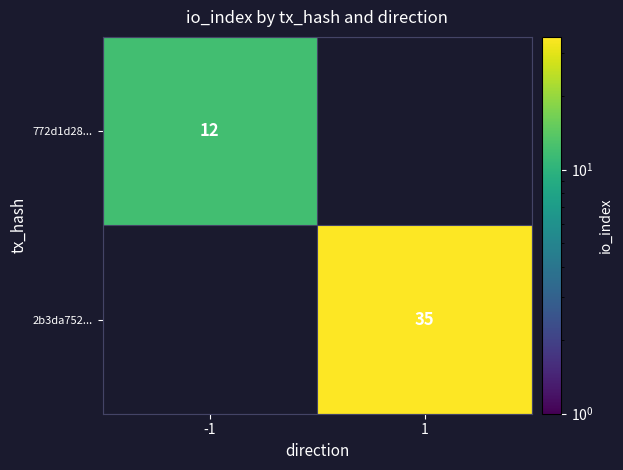

The 2b3da752... series shows 58 at 1. True or false?

False